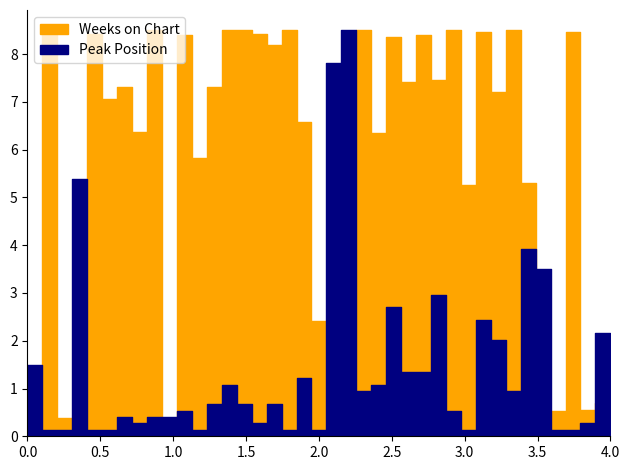

True or false: Weeks on Chart has a value of 100 at 32.

False